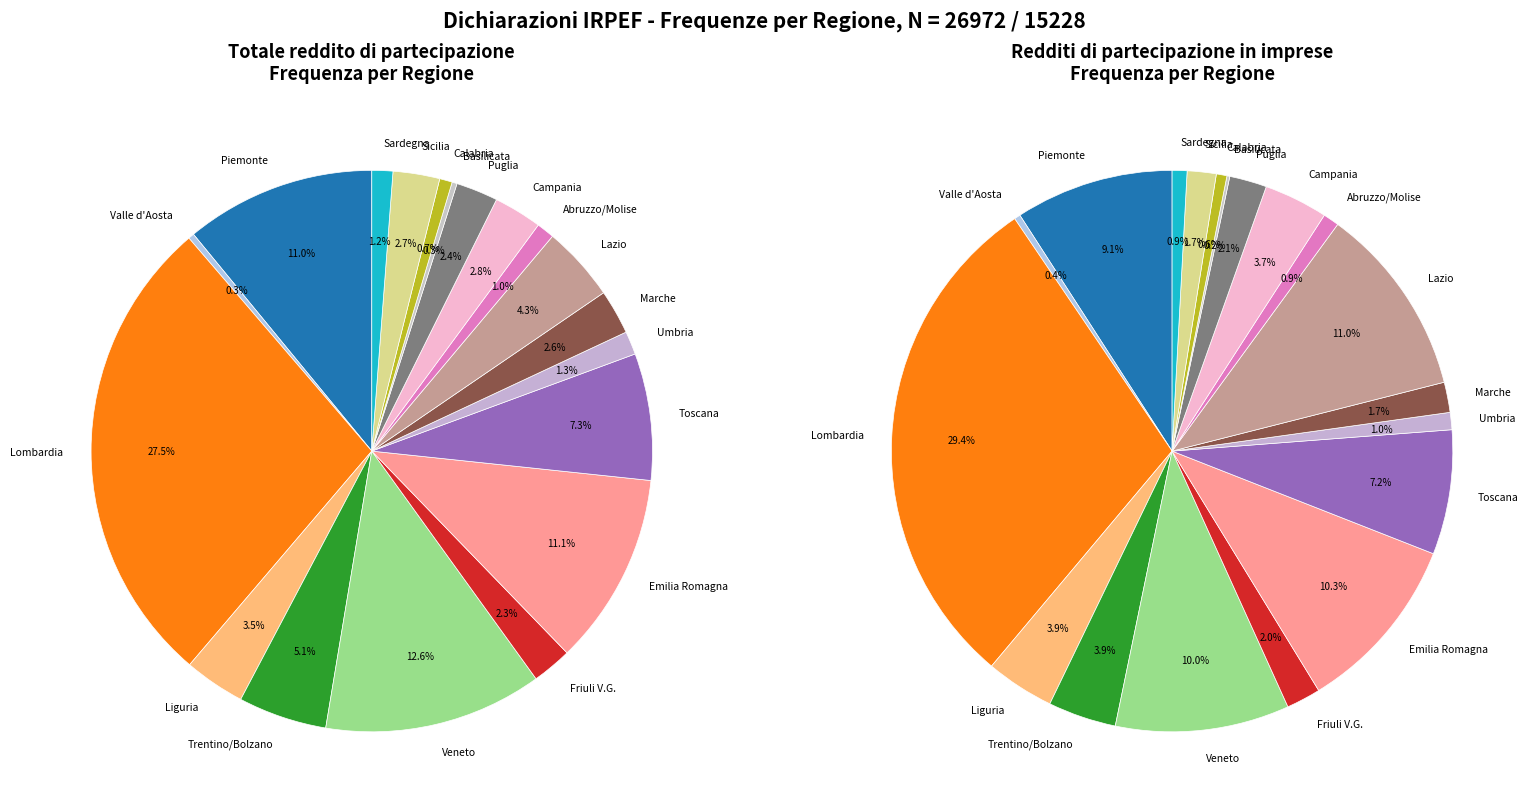

Does Sardegna account for over 50% of the chart?

No